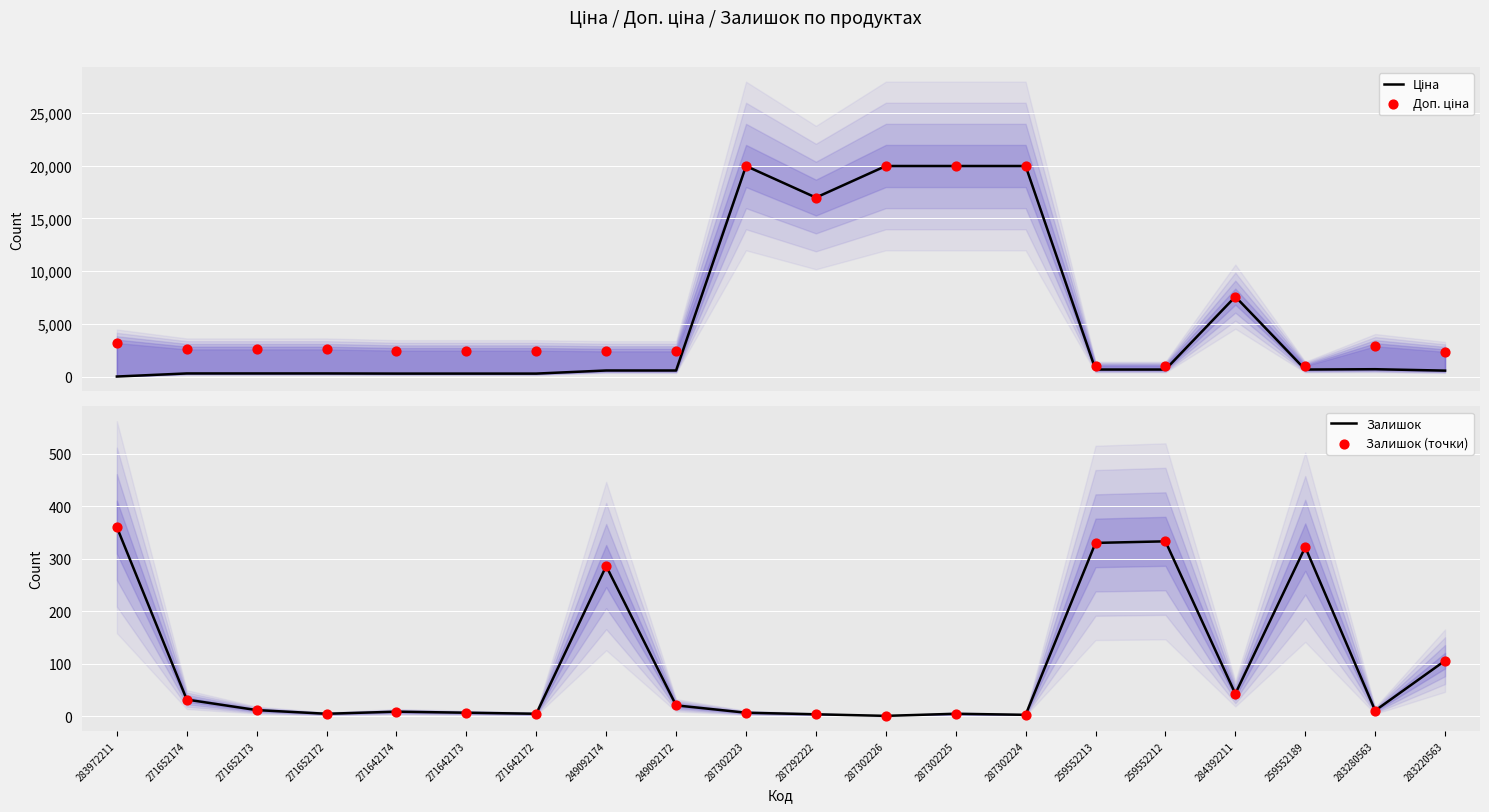

Which series has the largest Y range (max minus min)?

Ціна